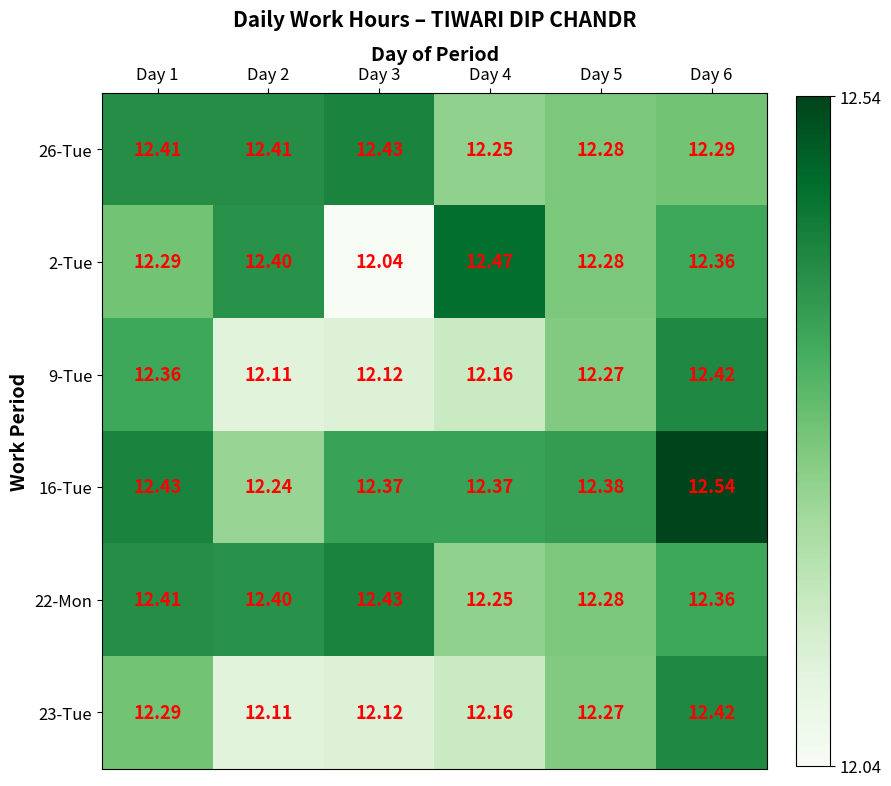

Is the value of 22-Mon at Day 4 greater than the value of 16-Tue at Day 5?

No